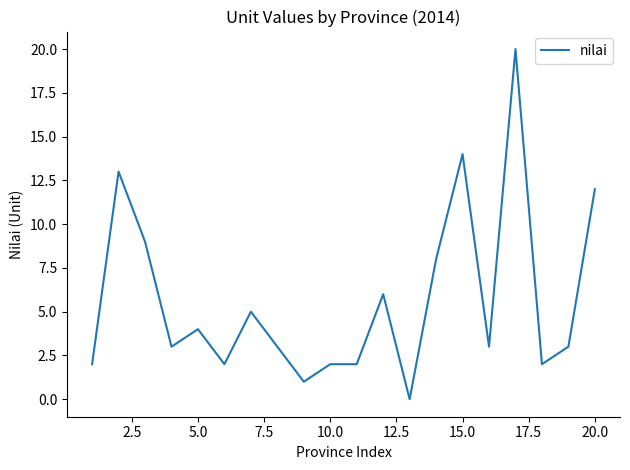

What is the average value?

6